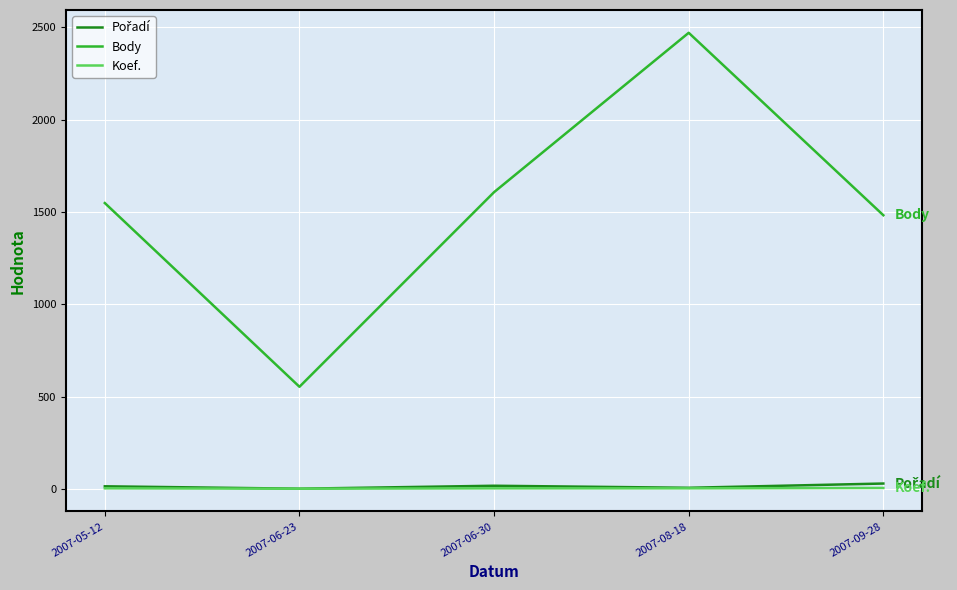

What is the difference between the Body values at 2007-05-12 and 2007-08-18?

922